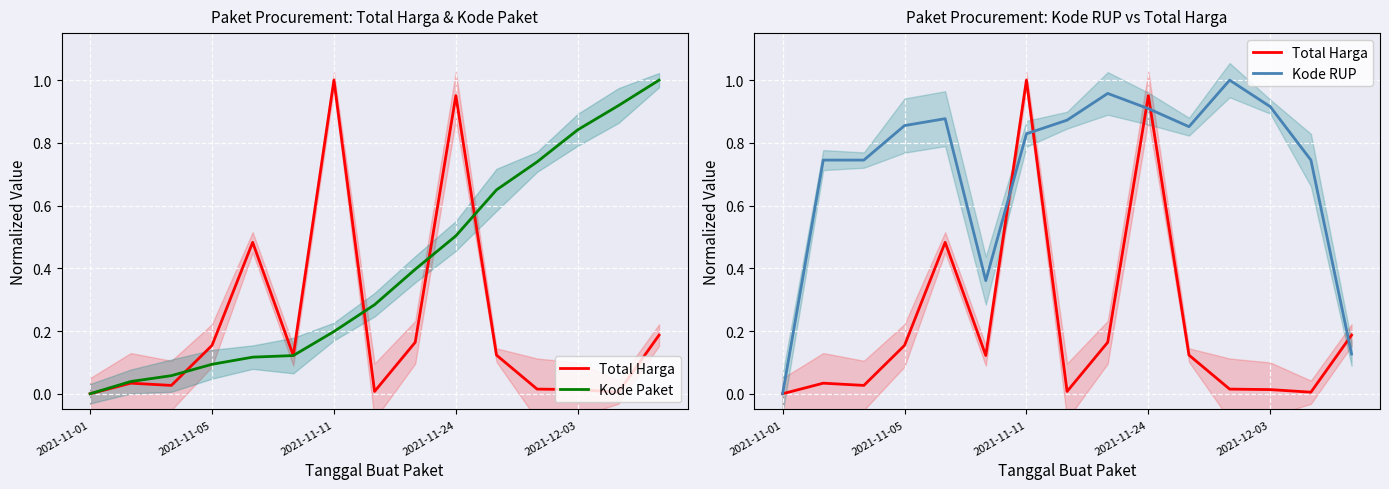

List the series in order of their peak value, highest first.

Total Harga, Kode Paket, Kode RUP